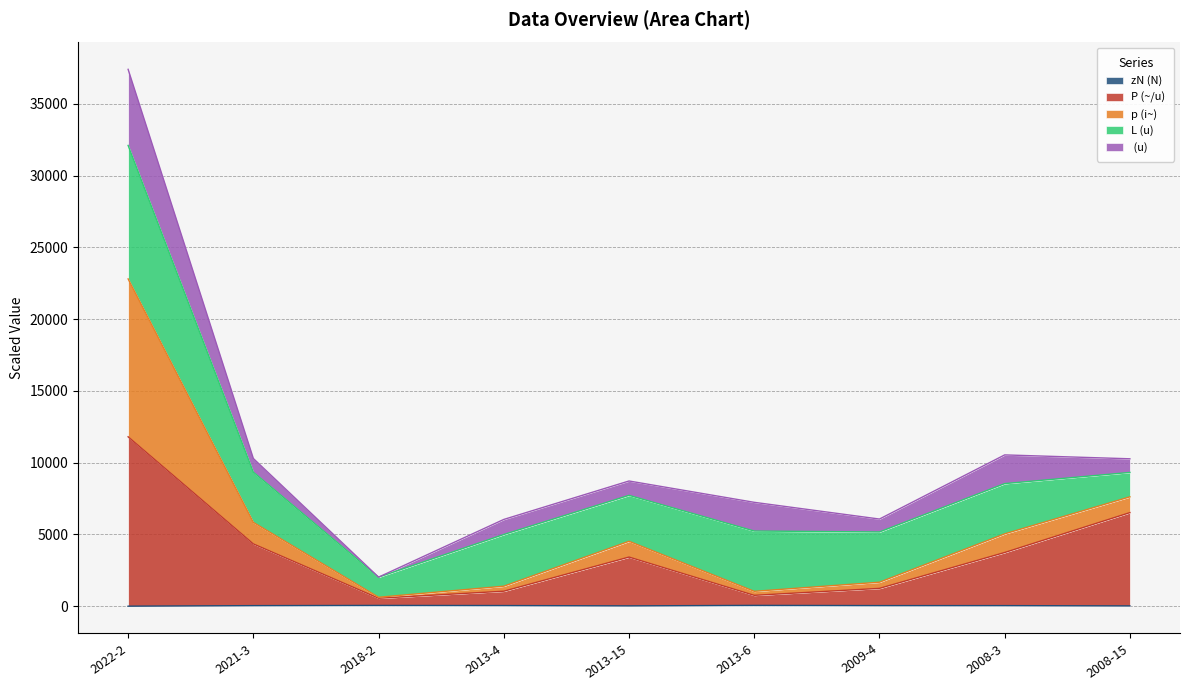

At which category is the sum across all series the highest?

2022-2